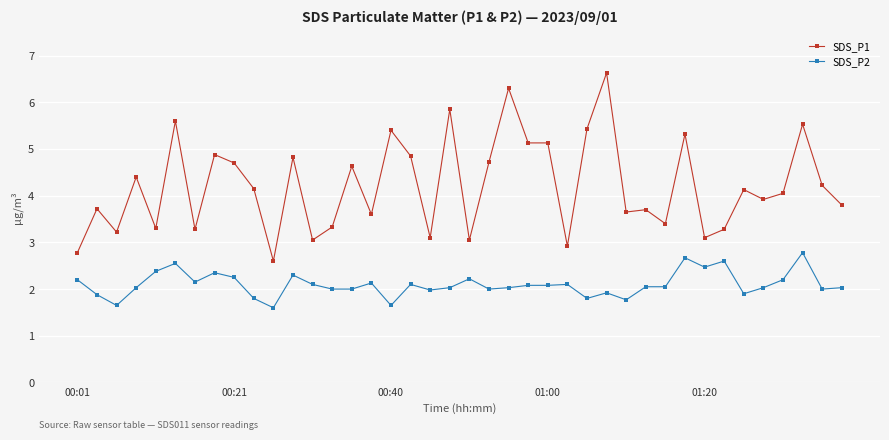

True or false: SDS_P1 and SDS_P2 cross at least once.

False